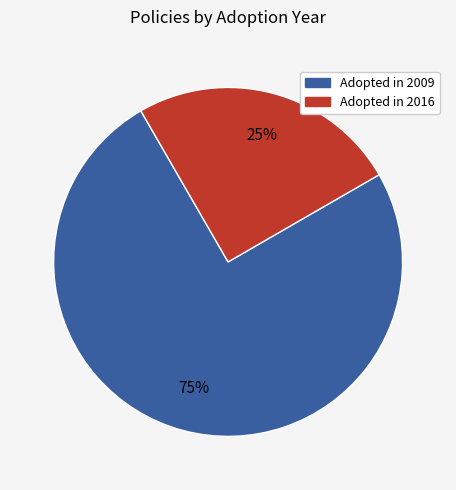

To the nearest percent, what is the difference between the largest and smallest slice percentages?

50%